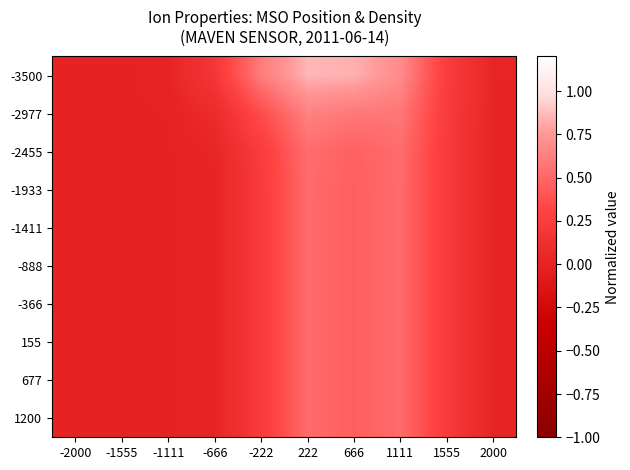

Reading right to left, transcribe all the data shown in this chart.

-3500: 2000=0.0	1555=0.2	1111=0.7	666=0.8	222=0.9	-222=0.6	-666=0.2	-1111=0.0	-1555=0.0	-2000=0.0
-2977: 2000=0.0	1555=0.2	1111=0.6	666=0.6	222=0.6	-222=0.4	-666=0.1	-1111=0.0	-1555=0.0	-2000=0.0
-2455: 2000=0.0	1555=0.2	1111=0.5	666=0.5	222=0.5	-222=0.2	-666=0.0	-1111=0.0	-1555=0.0	-2000=0.0
-1933: 2000=0.0	1555=0.2	1111=0.5	666=0.5	222=0.5	-222=0.2	-666=0.0	-1111=0.0	-1555=0.0	-2000=0.0
-1411: 2000=0.0	1555=0.2	1111=0.5	666=0.5	222=0.5	-222=0.2	-666=0.0	-1111=0.0	-1555=0.0	-2000=0.0
-888: 2000=0.0	1555=0.2	1111=0.5	666=0.5	222=0.5	-222=0.2	-666=0.0	-1111=0.0	-1555=0.0	-2000=0.0
-366: 2000=0.0	1555=0.2	1111=0.5	666=0.5	222=0.5	-222=0.2	-666=0.0	-1111=0.0	-1555=0.0	-2000=0.0
155: 2000=0.0	1555=0.2	1111=0.5	666=0.5	222=0.5	-222=0.2	-666=0.0	-1111=0.0	-1555=0.0	-2000=0.0
677: 2000=0.0	1555=0.2	1111=0.5	666=0.5	222=0.5	-222=0.2	-666=0.0	-1111=0.0	-1555=0.0	-2000=0.0
1200: 2000=0.0	1555=0.2	1111=0.5	666=0.5	222=0.5	-222=0.2	-666=0.0	-1111=0.0	-1555=0.0	-2000=0.0